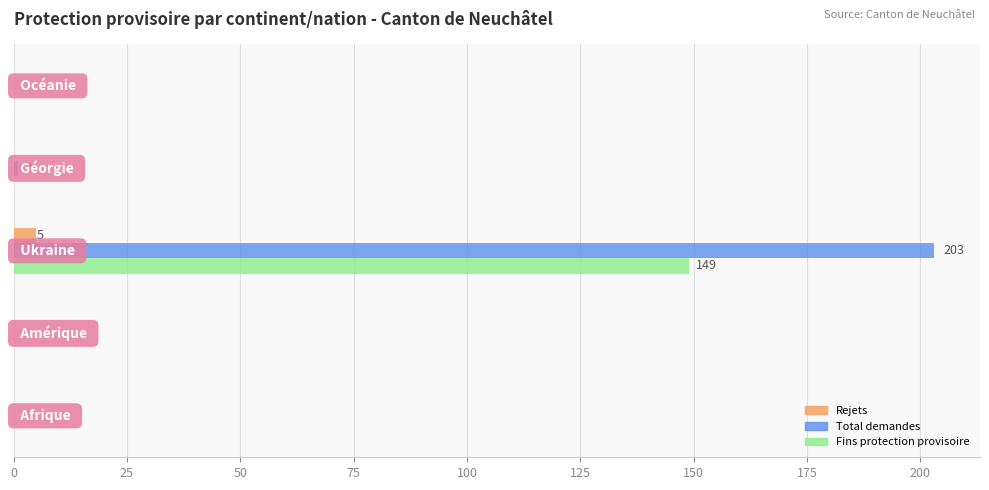

Are the bars grouped side by side (vs. stacked)?

Yes